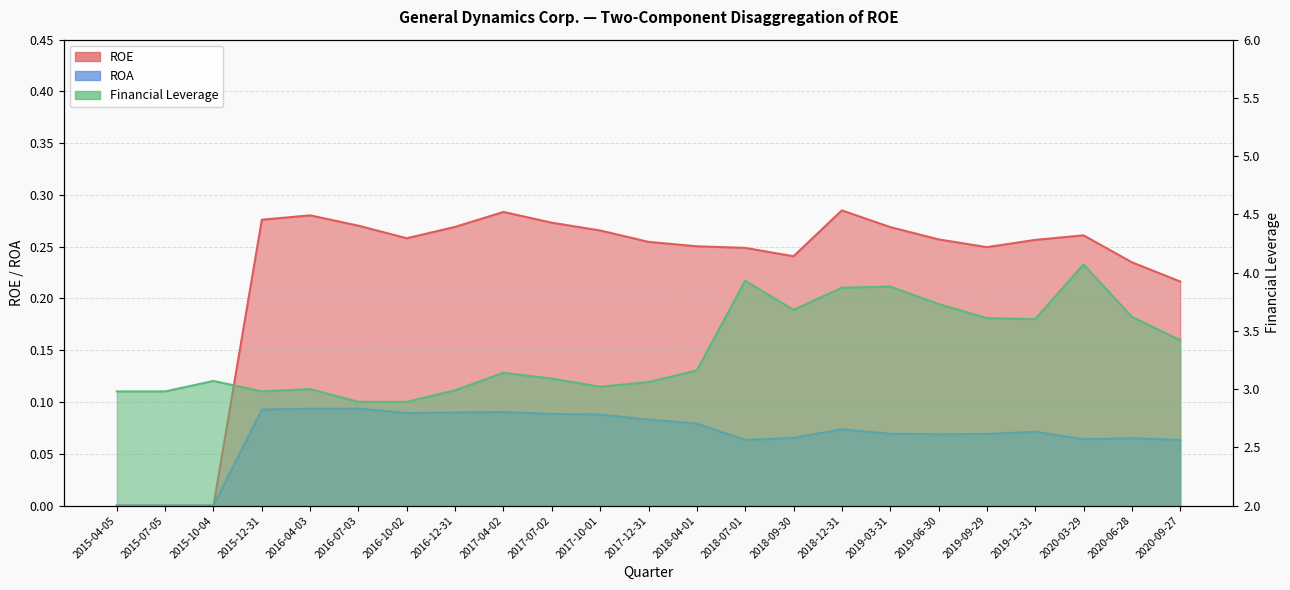

Which label corresponds to the smallest value in the chart?

2015-04-05